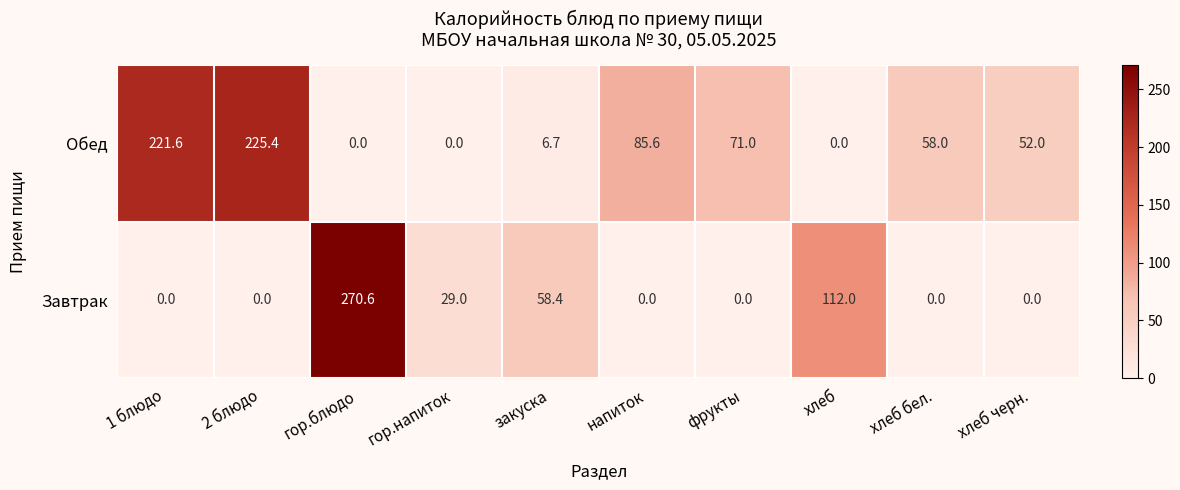

True or false: Завтрак has a value of 29.0 at гор.напиток.

True